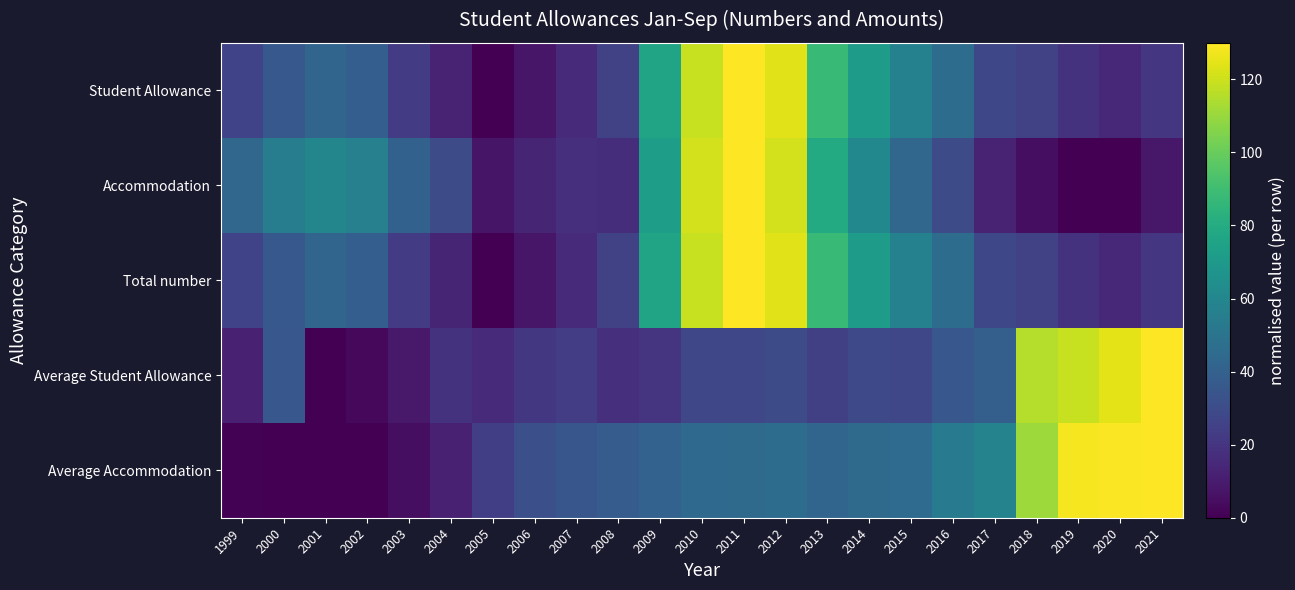

What is the spread (max minus min) of values at 2014?

42.4